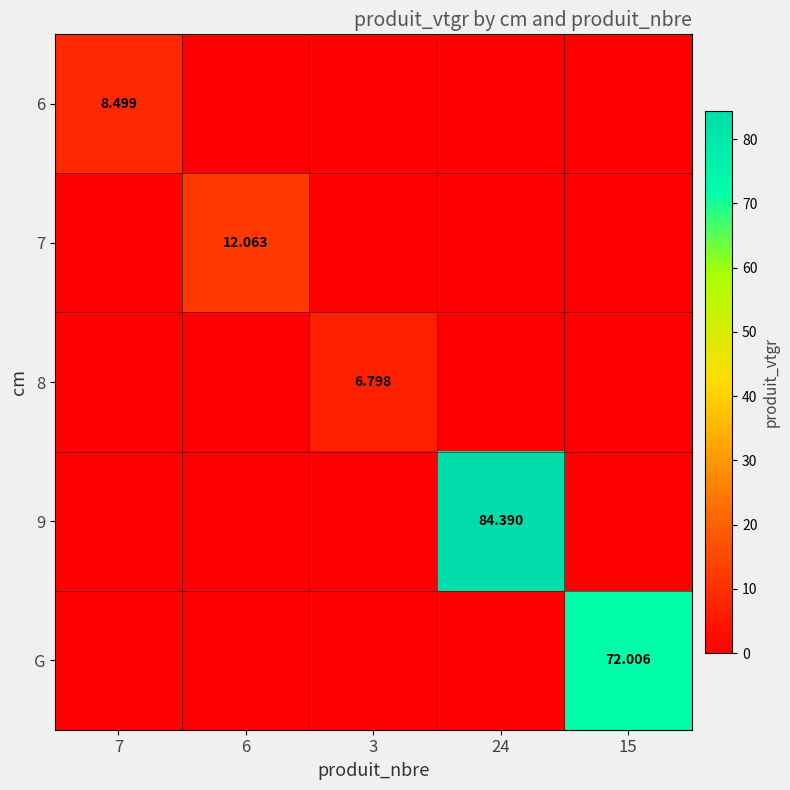

At which category does the chart reach its minimum across all series?

6